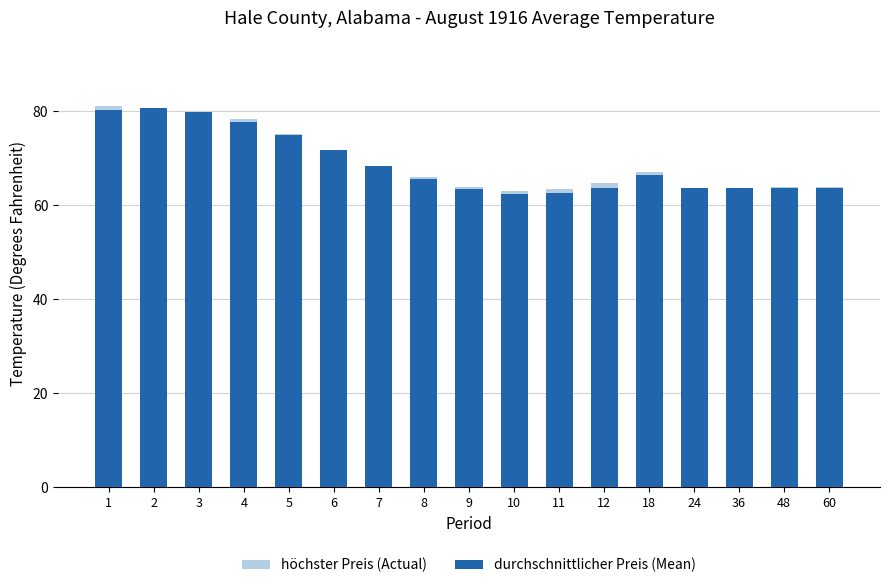

What is the total value across all series at 24?

127.4